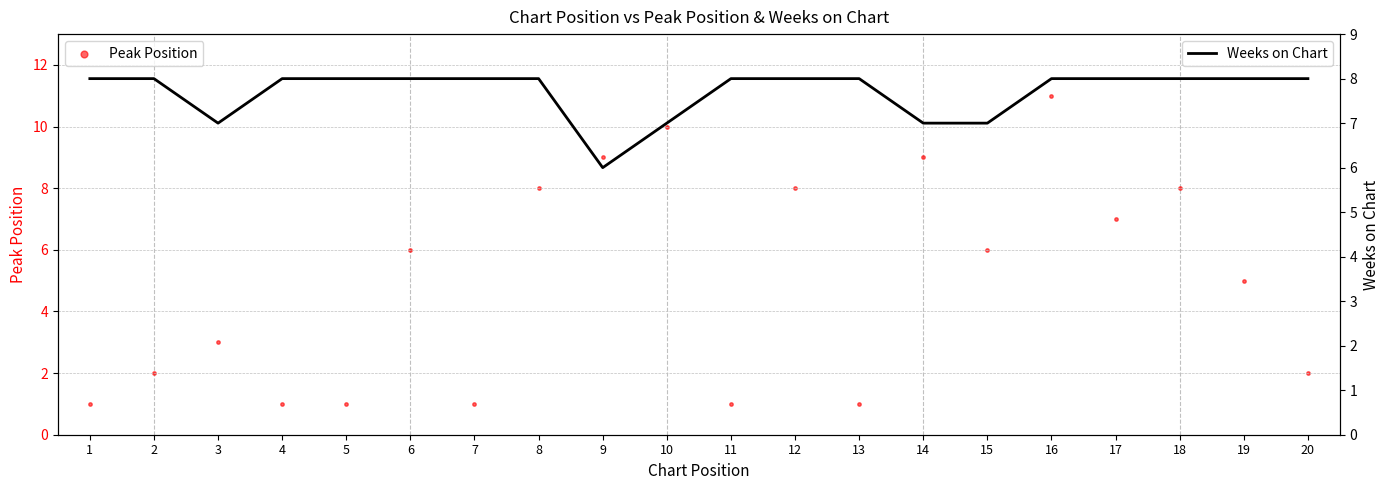

Which series has the widest spread of Y values?

Peak Position